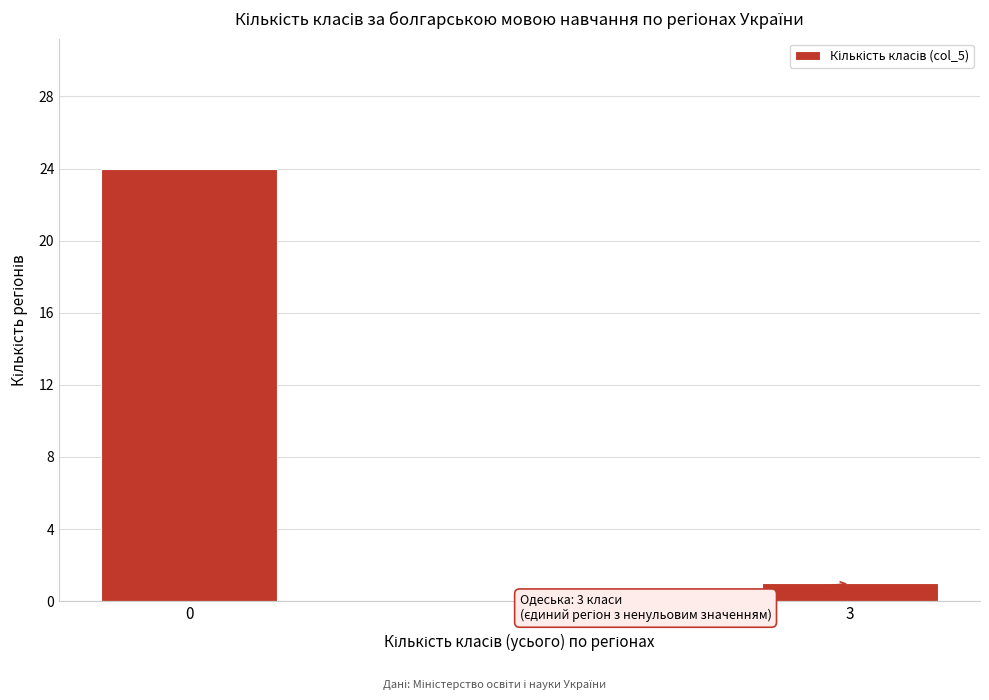

Reading left to right, list all the values displayed in this chart.

0=24	3=1